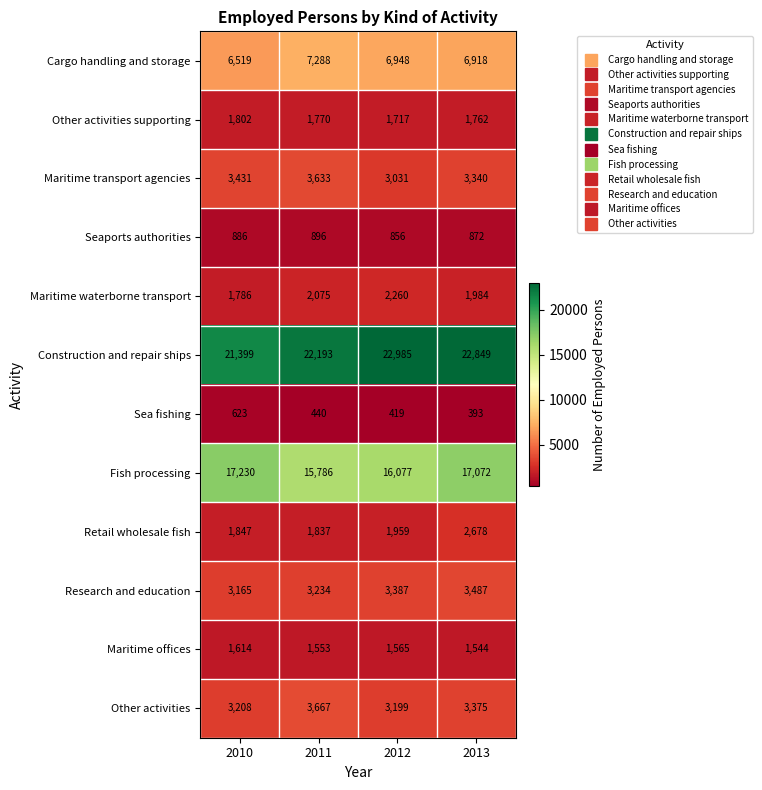

Read the Cargo handling and storage value at 2012.

6948